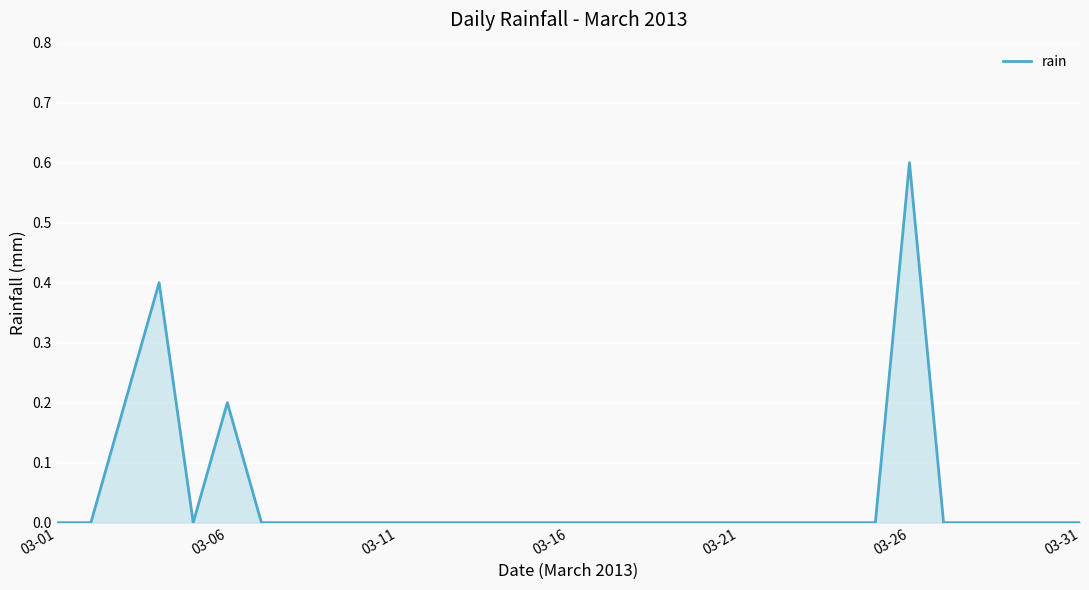

What is the difference between the maximum and minimum values?

0.6